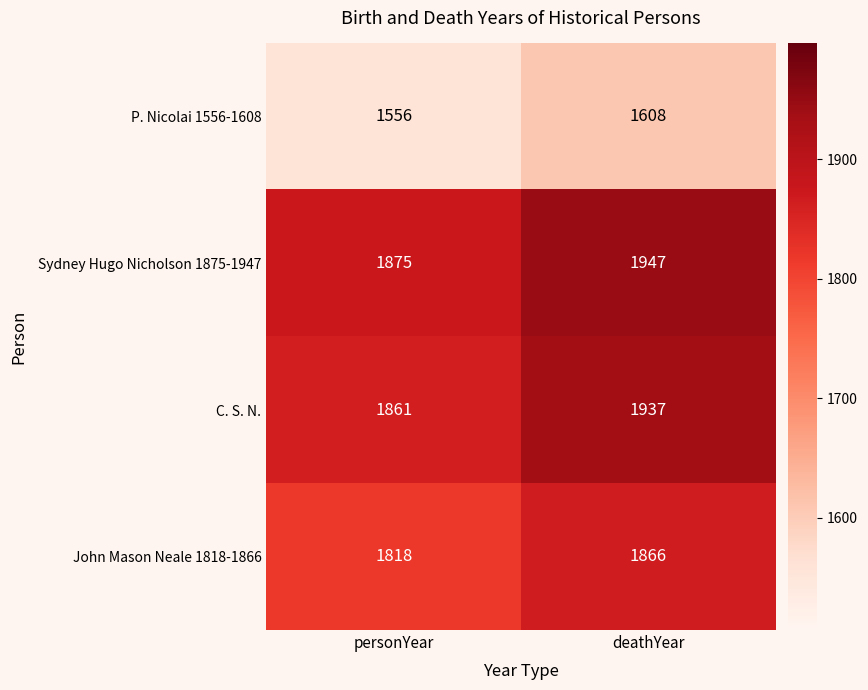

What is the greatest value displayed?

1947